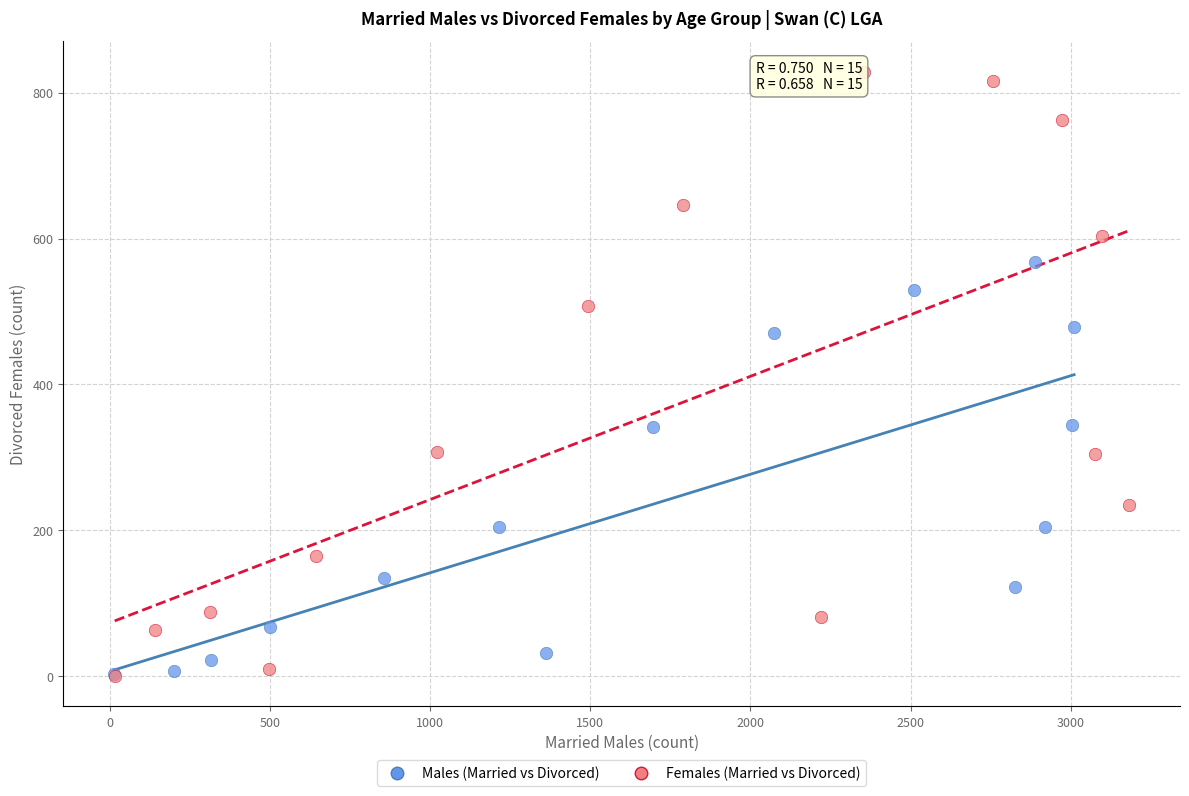

Which series reaches the maximum Y coordinate?

Females (Married vs Divorced)